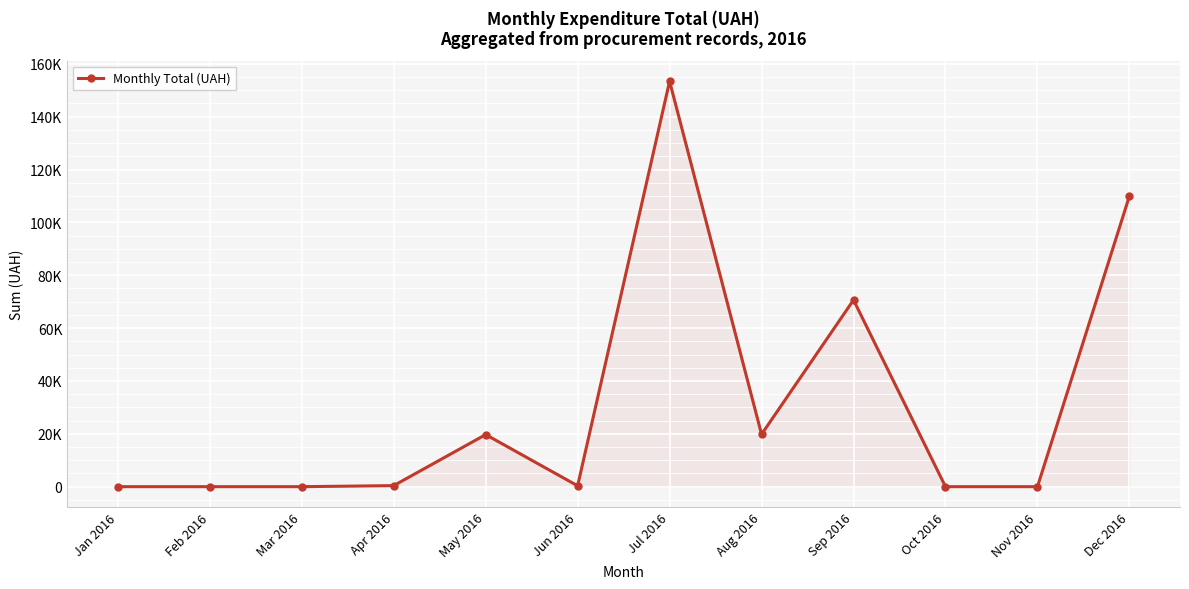

What is the label of the 12th point from the left?

Dec 2016